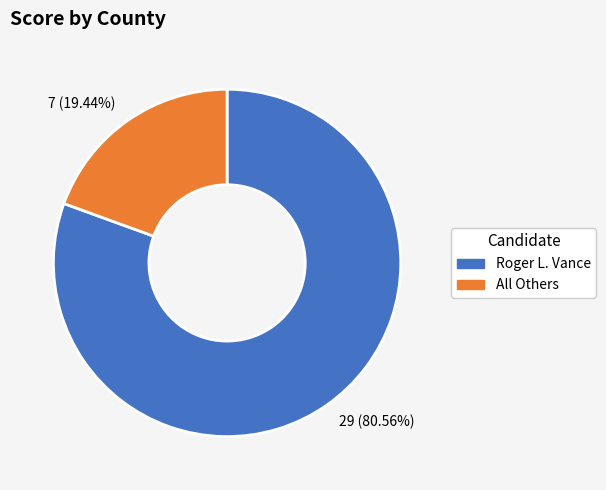

Is the sum of 7 (19.44%) and 29 (80.56%) greater than half?

Yes